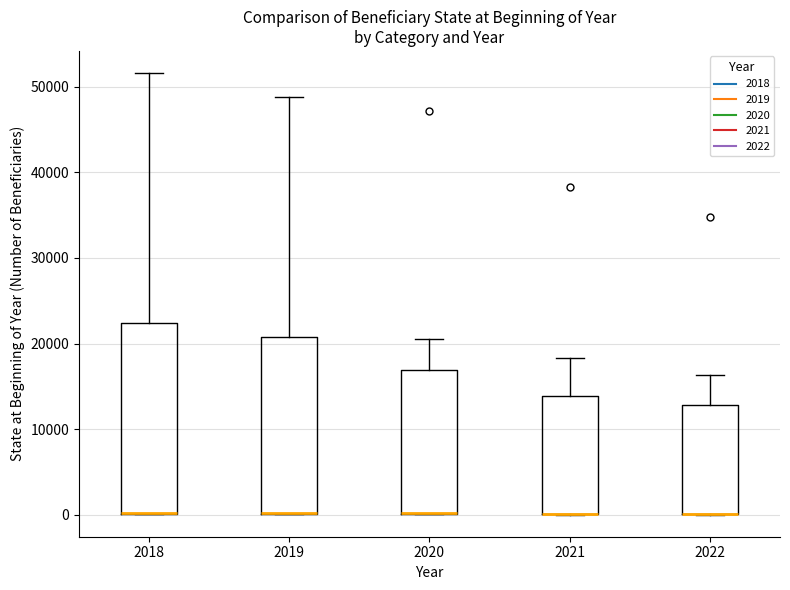

Where is the upper edge of the box at x = 2020 on the y-axis? The values are not printed on the chart, so give them approximately, as read against the axis.

17000